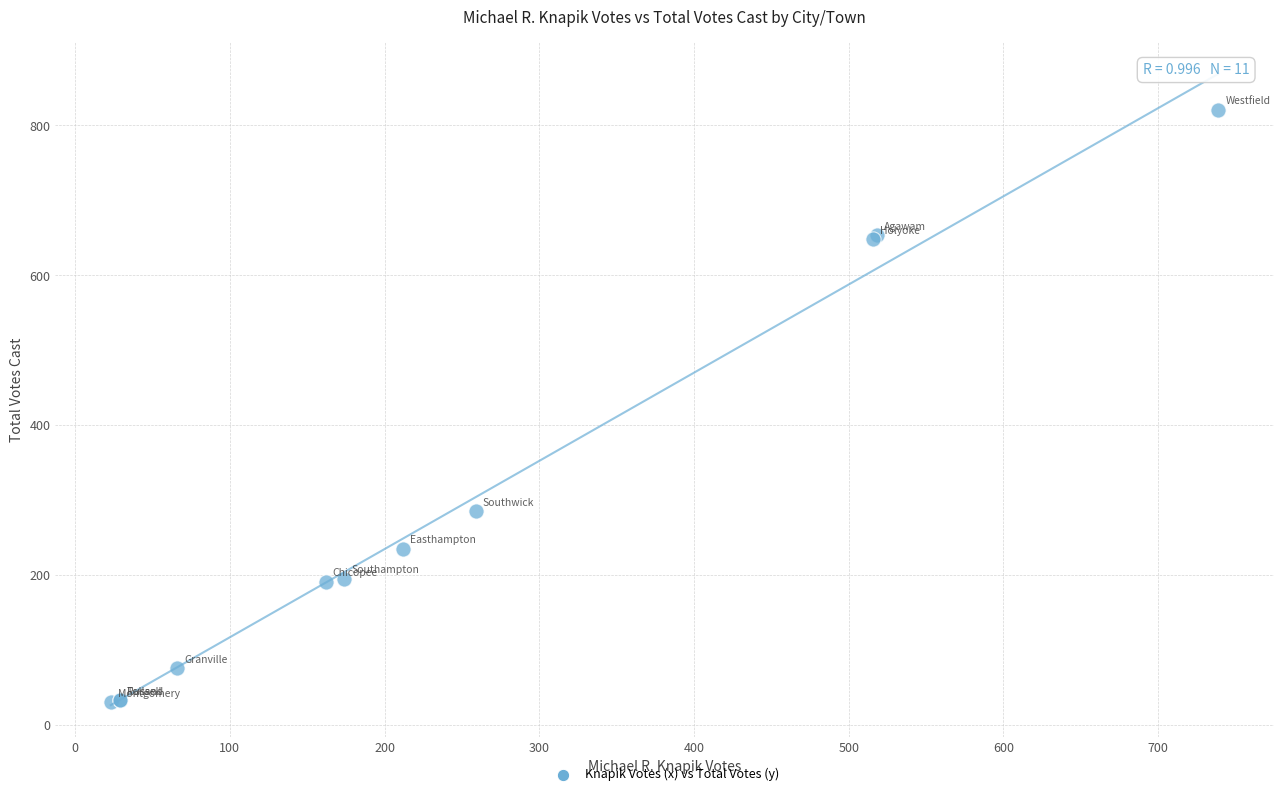

What Y value in the scatter plot is closest to 425?

285